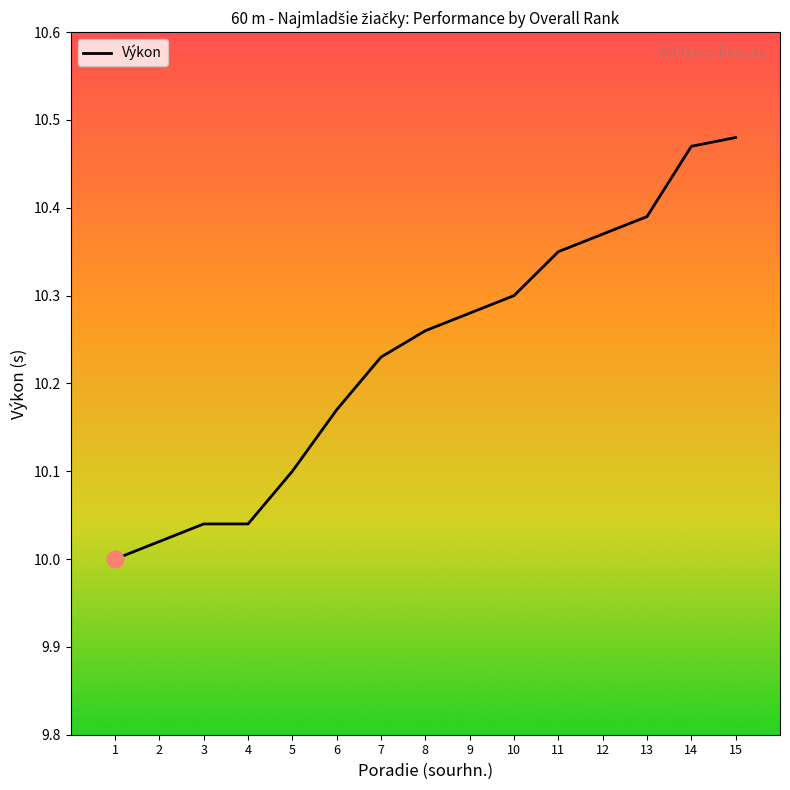

Is it true that the value at 12 is 18.3?

False